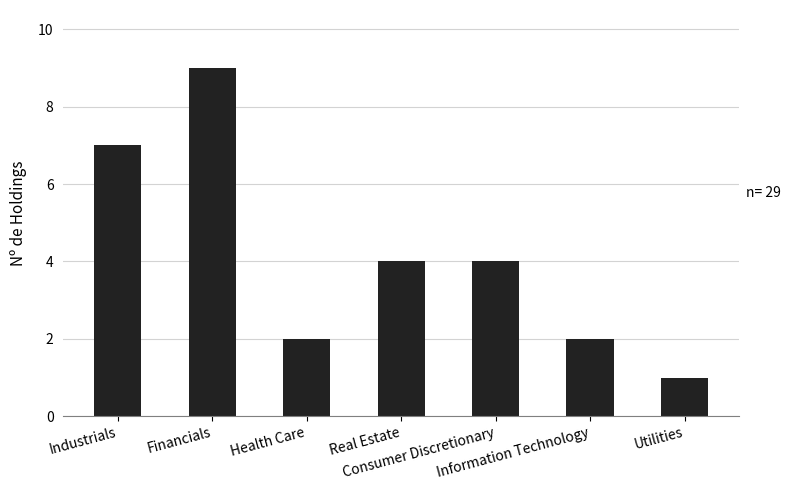

Which has a higher value, Real Estate or Financials?

Financials